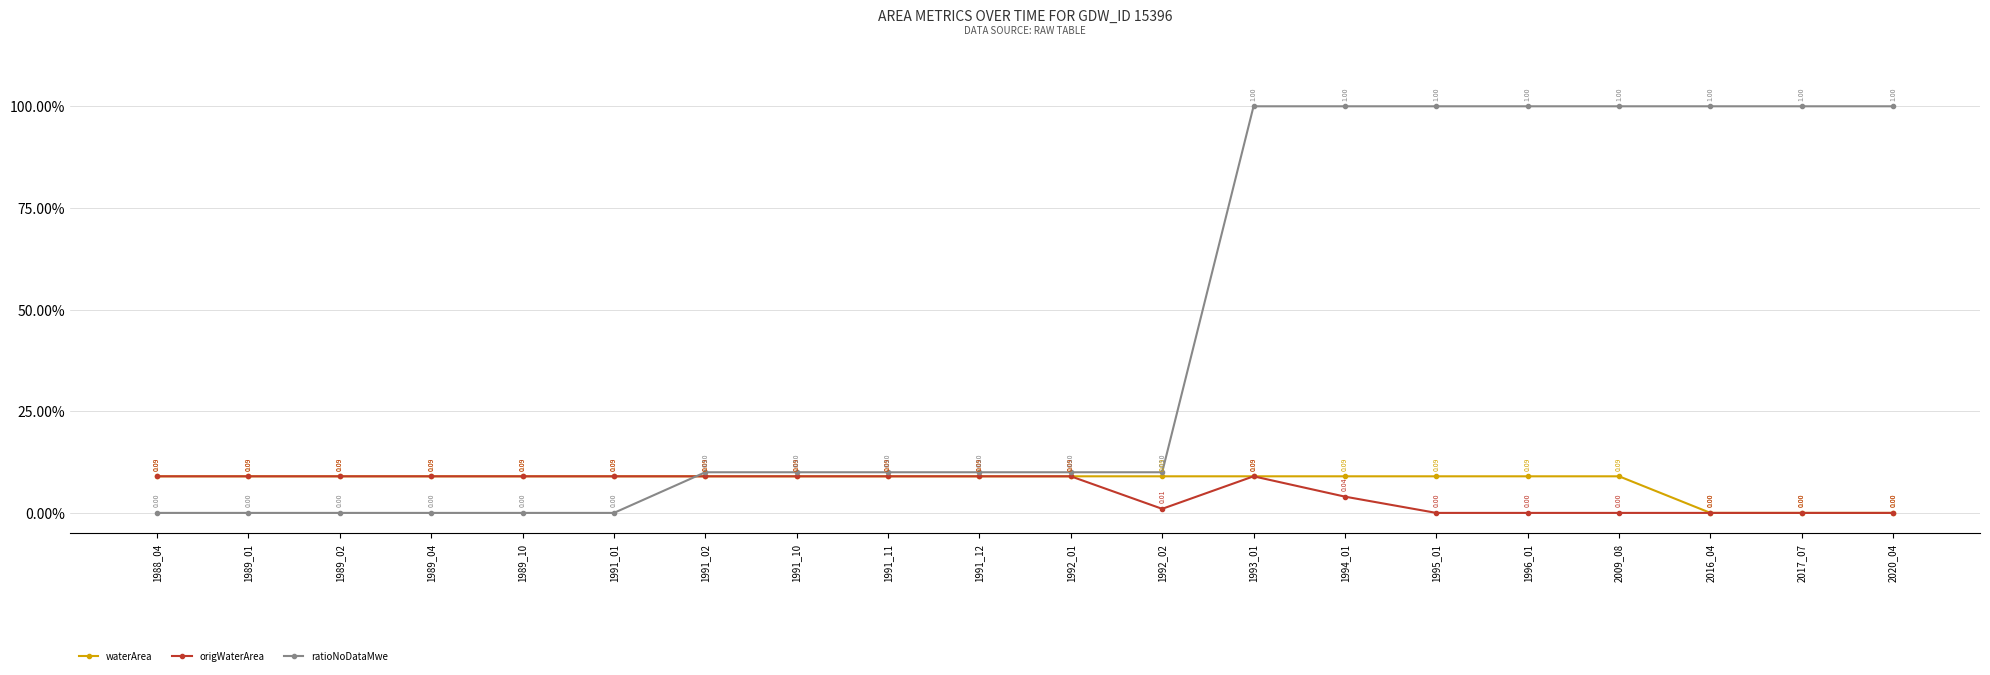

What is the difference between the maximum and minimum values in the ratioNoDataMwe series?

1.0